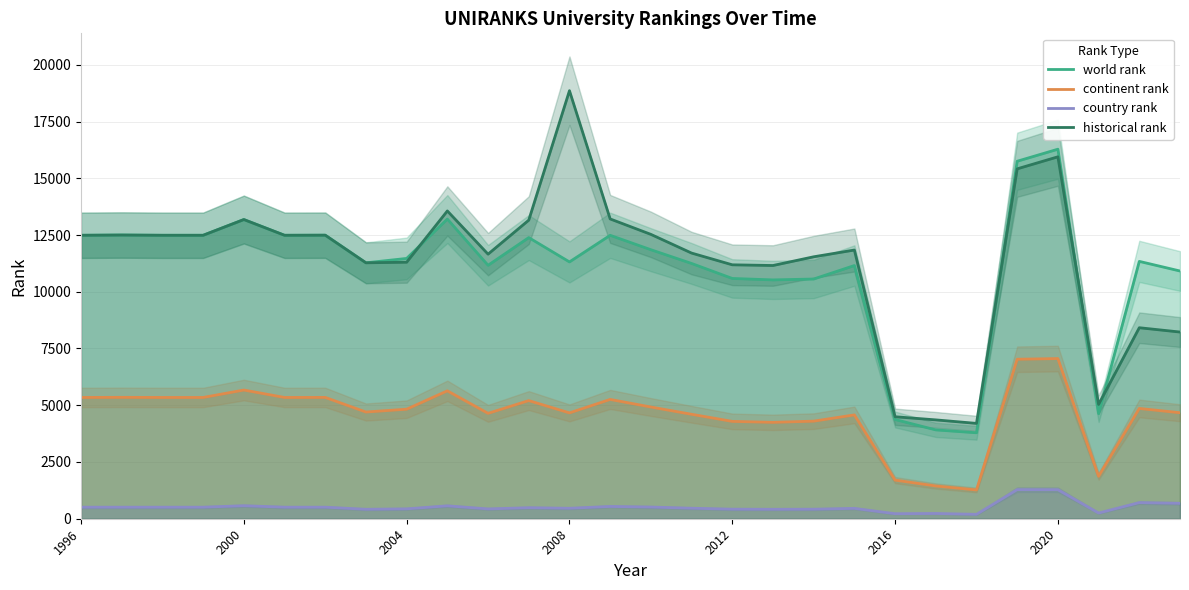

At which label does world rank reach its peak?

2020